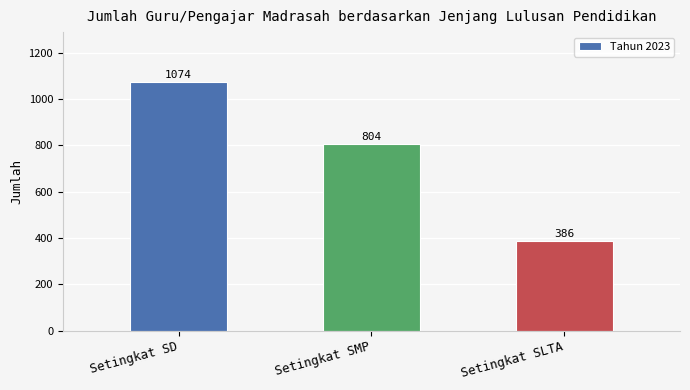

The value at Setingkat SMP is 804. True or false?

True